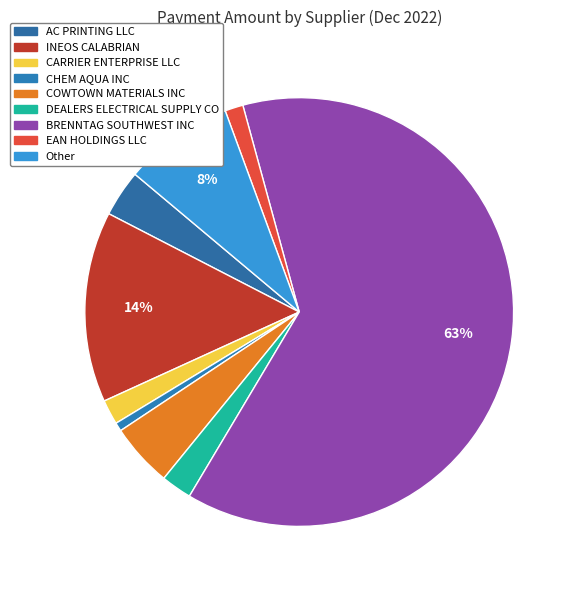

Approximately how many times larger is the value at DEALERS ELECTRICAL SUPPLY CO compared to AC PRINTING LLC?

0.7